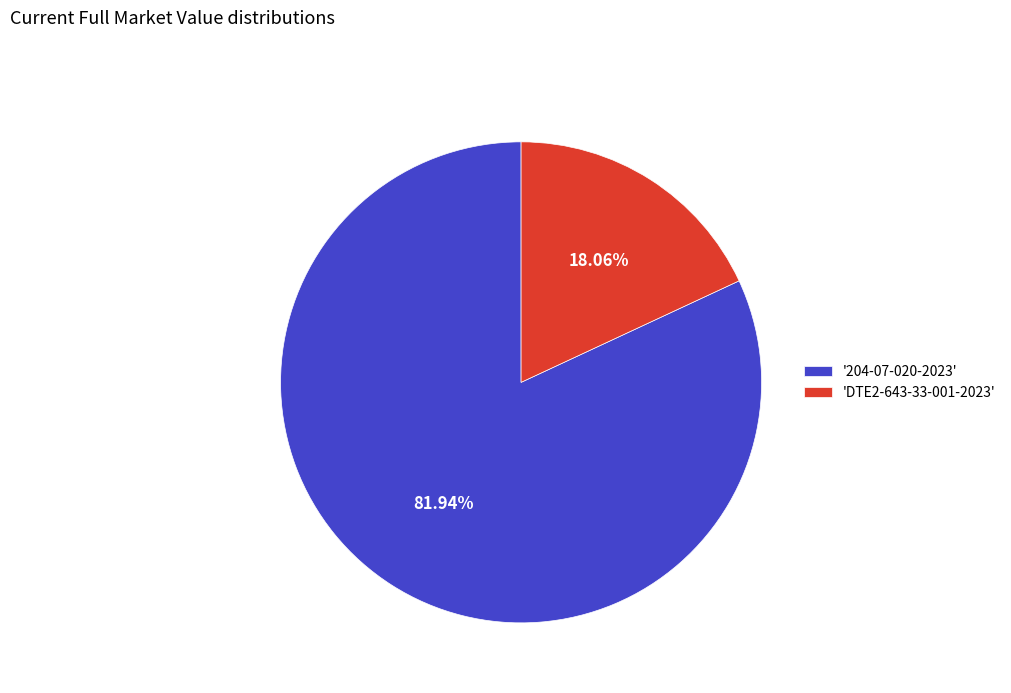

Which slice is the largest?

'204-07-020-2023'